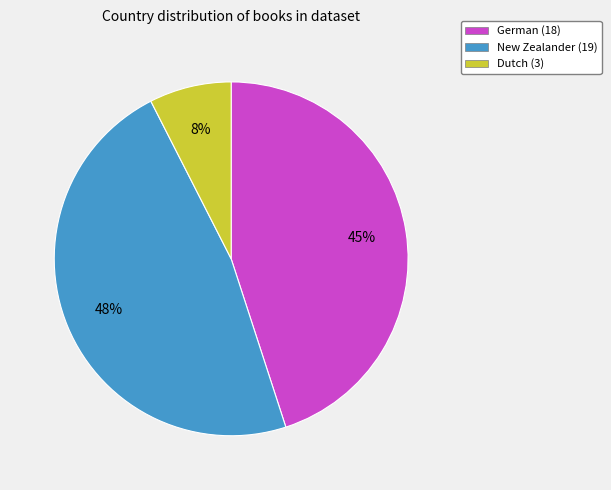

To the nearest percent, what is the average slice percentage?

33%